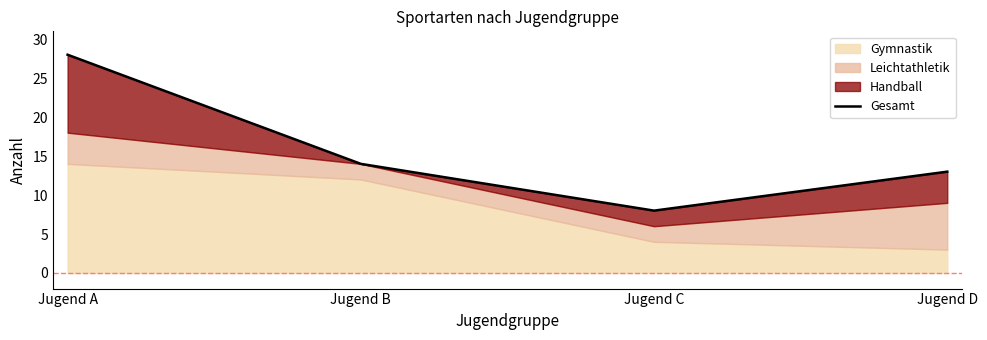

At which label is the value closest to 18?

Jugend B